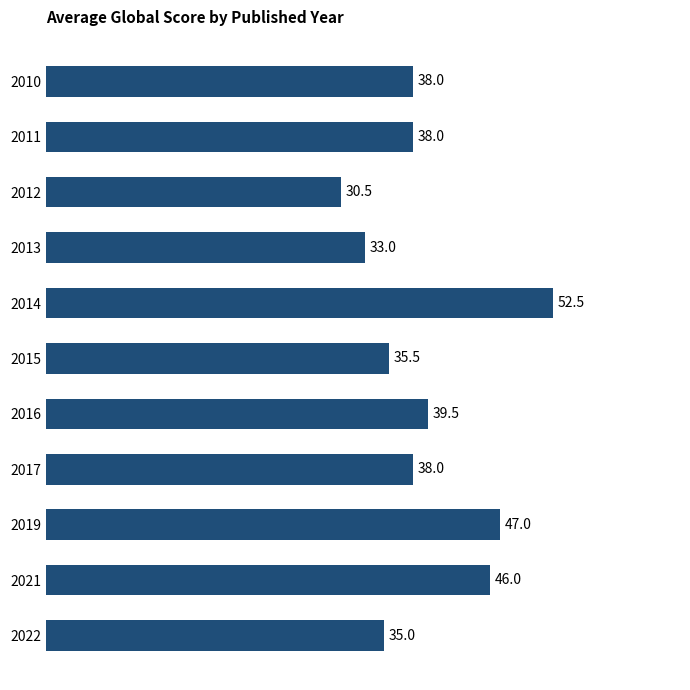

How many bars are there in total?

11